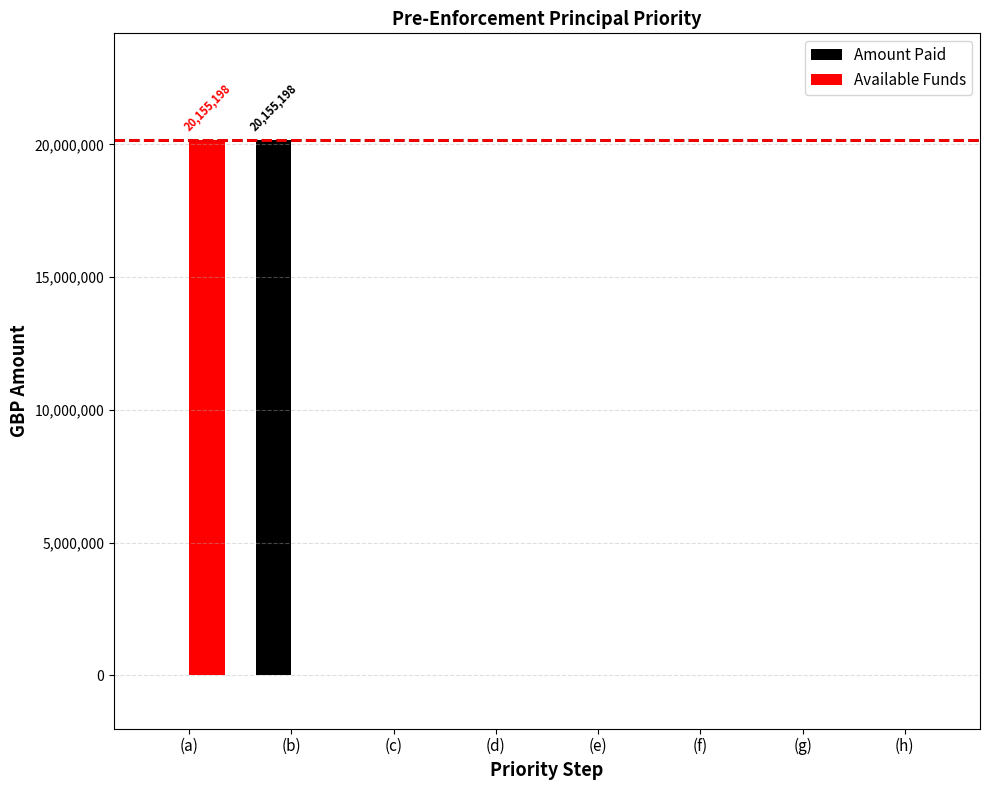

True or false: Available Funds has a value of 7393887.2 at (b).

False